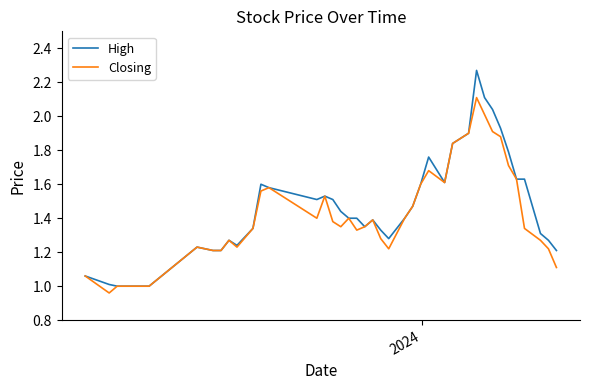

Which series has the largest range (max minus min)?

High